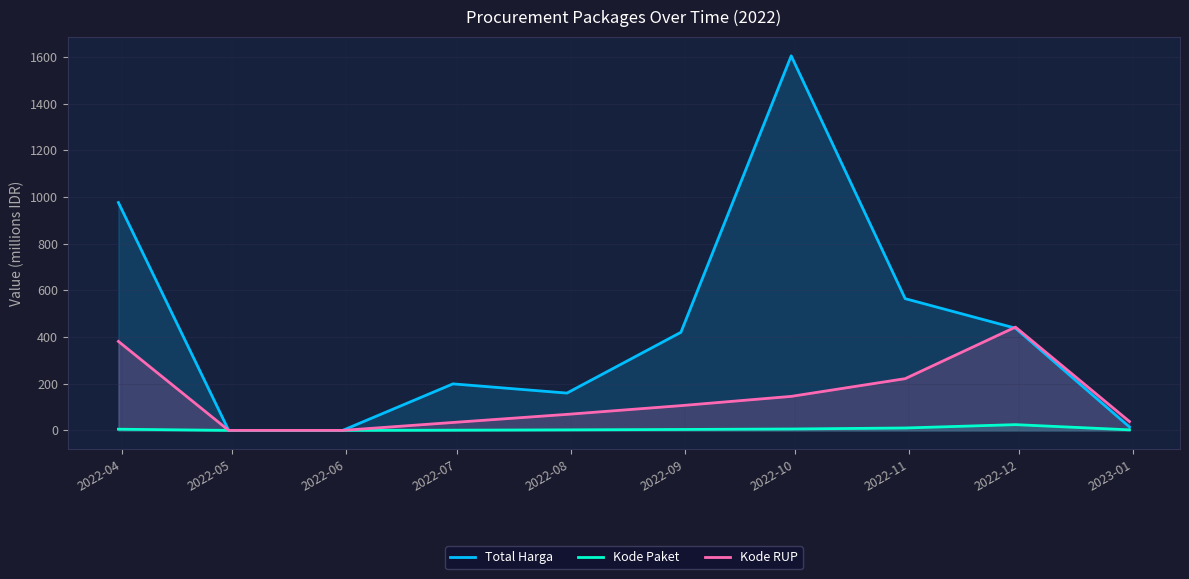

Rank the series by their maximum value, from lowest to highest.

Kode Paket, Kode RUP, Total Harga